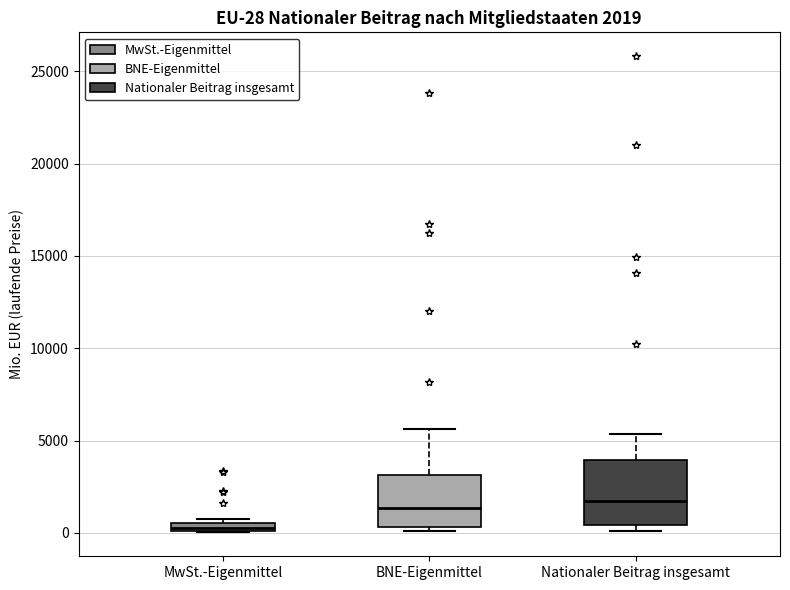

Comparing the boxes themselves (not the whiskers), which one is the tallest?

Nationaler Beitrag insgesamt